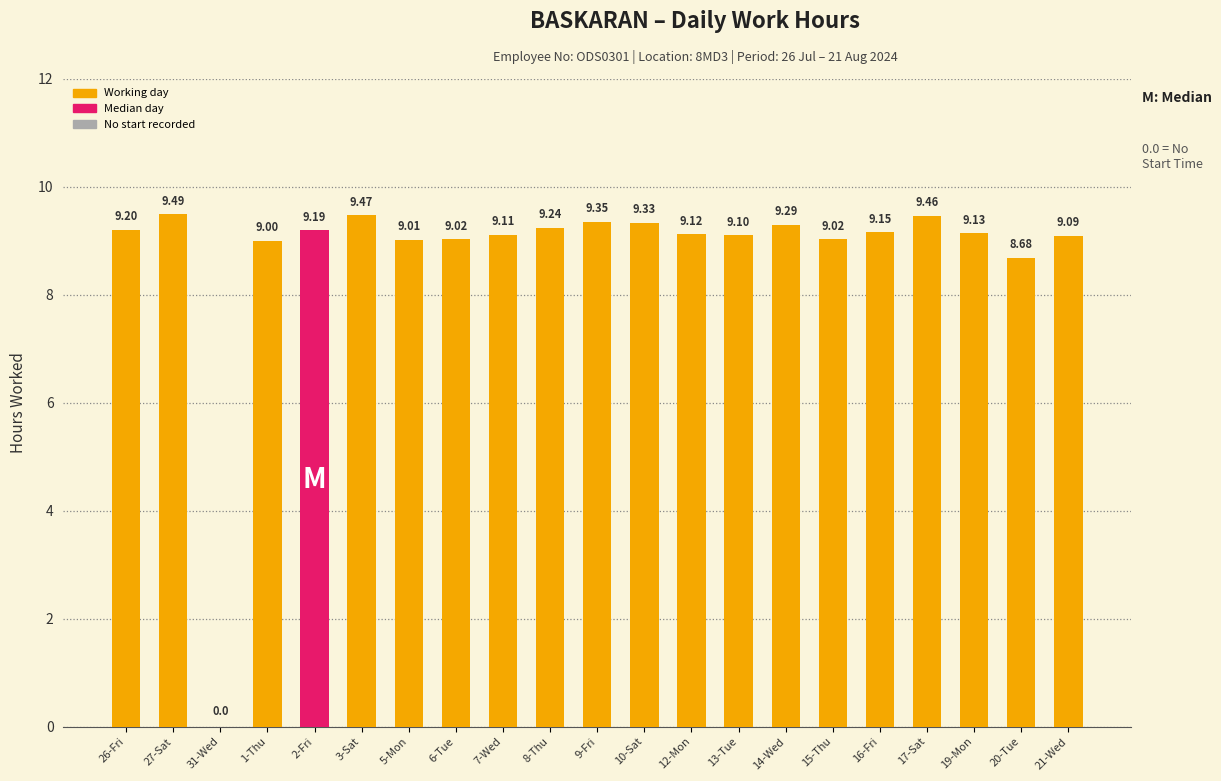

What is the maximum value shown in the chart?

9.5